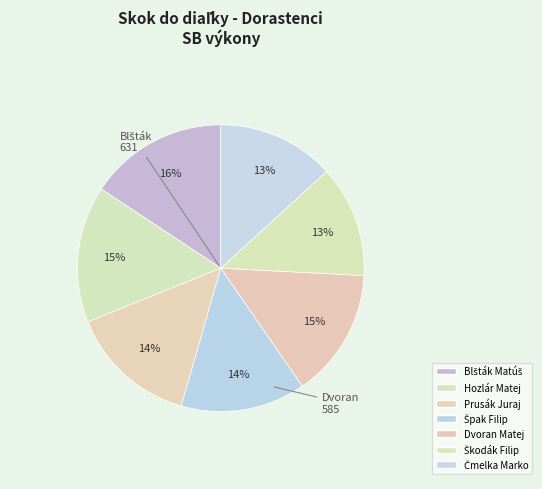

How many slices are in this pie chart?

7